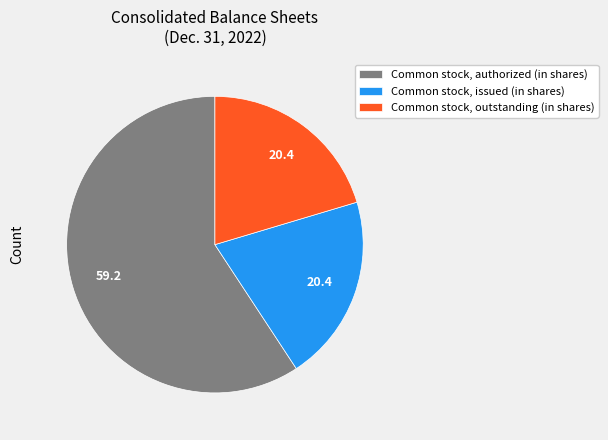

Count the number of slices in the pie.

3